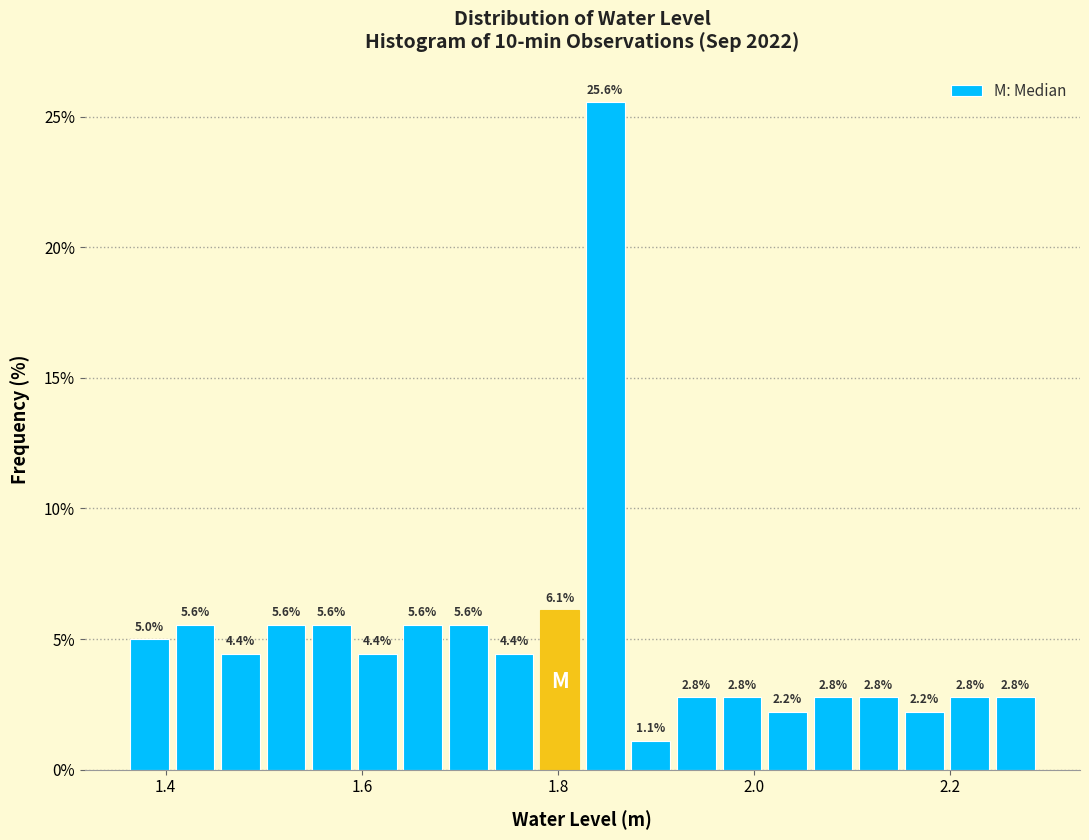

Around what value on the x-axis is the tallest bar? Give the approximate position of its centre, as read against the axis.

1.84